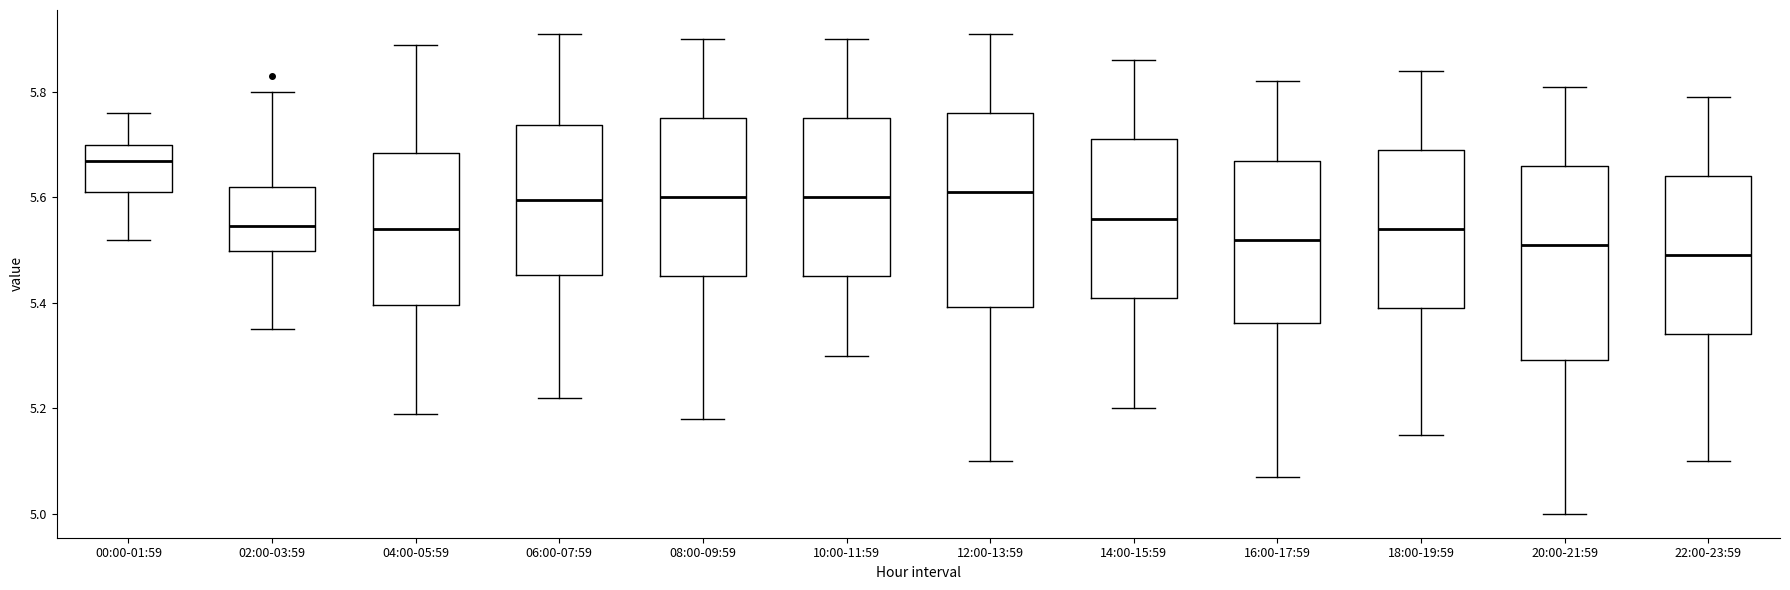

Reading left to right, read every box against the y-axis: the position of its median line, the range the box covers, and the ends of its whiskers. The values are not printed on the chart, so give them approximately, as read against the axis.

00:00-01:59: median 5.68, box 5.62 to 5.70, whiskers 5.52 to 5.76
02:00-03:59: median 5.54, box 5.50 to 5.62, whiskers 5.36 to 5.80
04:00-05:59: median 5.54, box 5.40 to 5.68, whiskers 5.20 to 5.90
06:00-07:59: median 5.60, box 5.46 to 5.74, whiskers 5.22 to 5.92
08:00-09:59: median 5.60, box 5.46 to 5.76, whiskers 5.18 to 5.90
10:00-11:59: median 5.60, box 5.46 to 5.76, whiskers 5.30 to 5.90
12:00-13:59: median 5.62, box 5.40 to 5.76, whiskers 5.10 to 5.92
14:00-15:59: median 5.56, box 5.42 to 5.72, whiskers 5.20 to 5.86
16:00-17:59: median 5.52, box 5.36 to 5.68, whiskers 5.08 to 5.82
18:00-19:59: median 5.54, box 5.40 to 5.70, whiskers 5.16 to 5.84
20:00-21:59: median 5.52, box 5.30 to 5.66, whiskers 5.00 to 5.82
22:00-23:59: median 5.50, box 5.34 to 5.64, whiskers 5.10 to 5.80